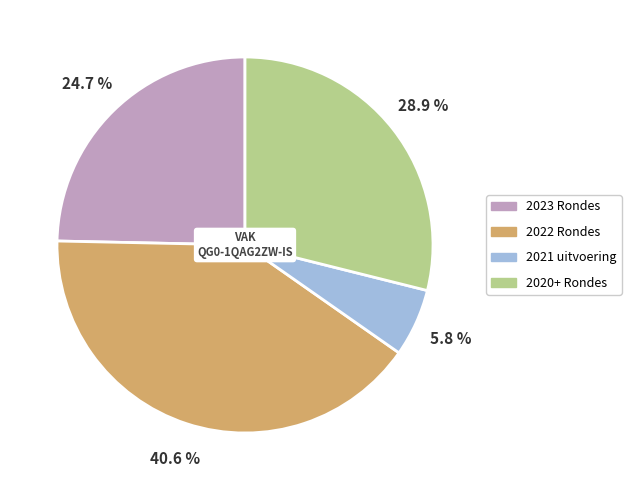

Combined, what portion of the pie is 2023 Rondes and 2022 Rondes?

65.3%